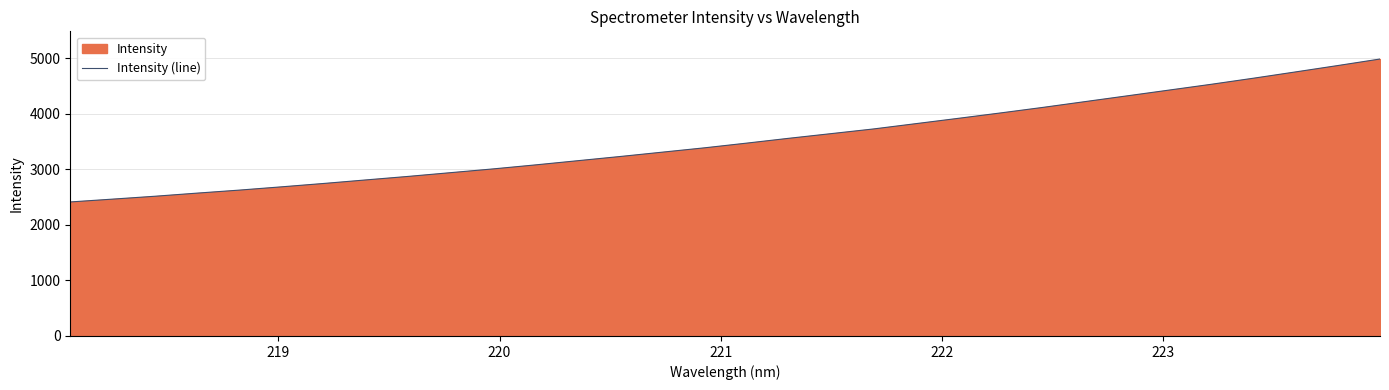

What is the maximum value shown in the chart?

4983.1